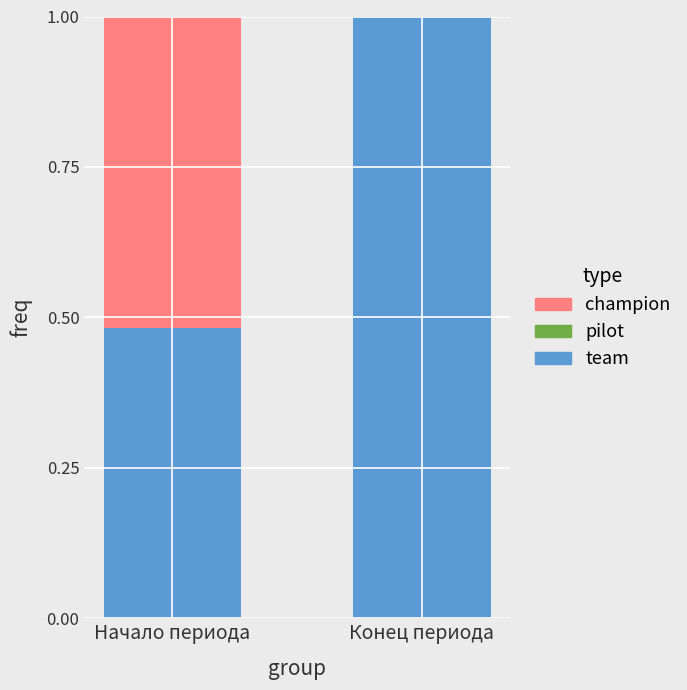

Are the bars horizontal?

No